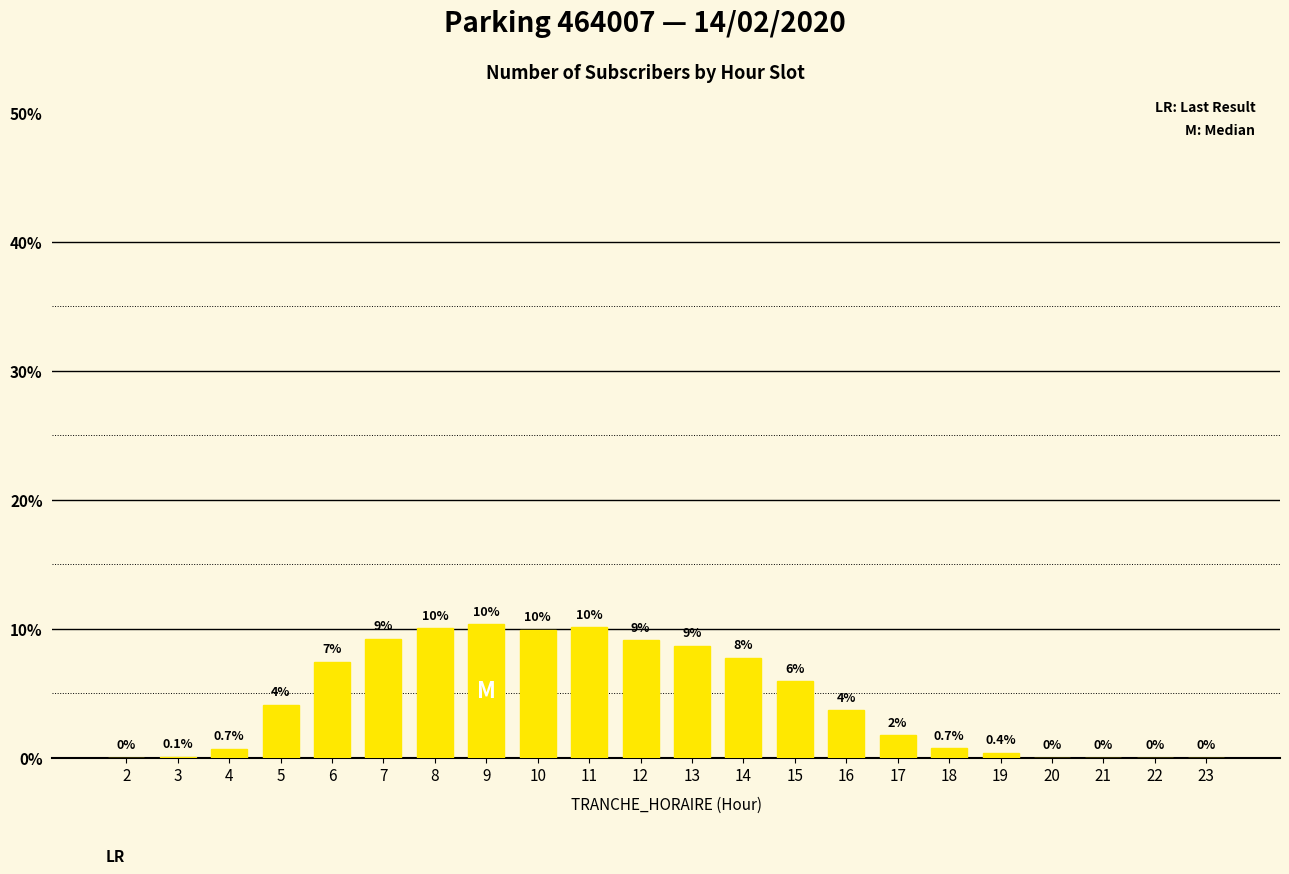

Between 21 and 5, which is larger?

5